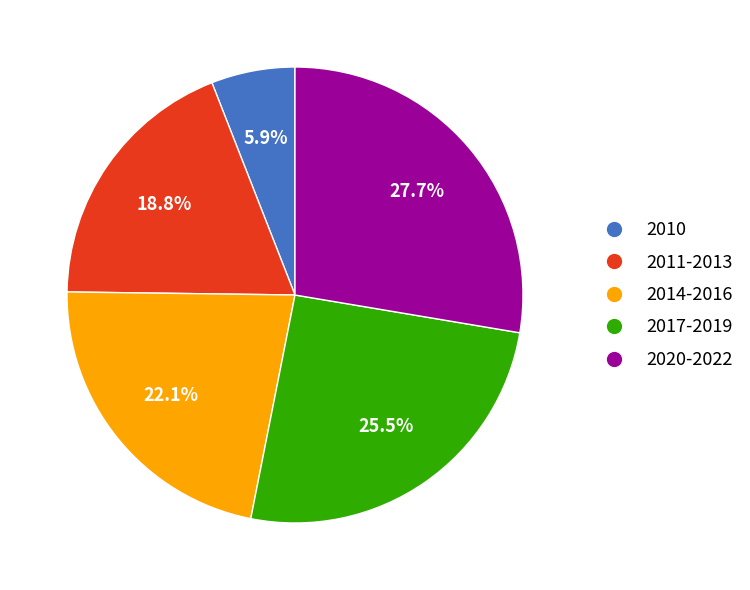

Is there a majority slice in this chart?

No